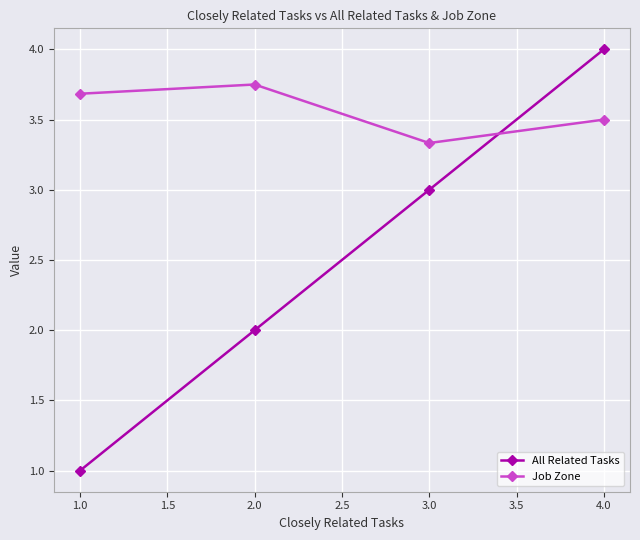

Does the chart display data point markers on the line(s)?

Yes